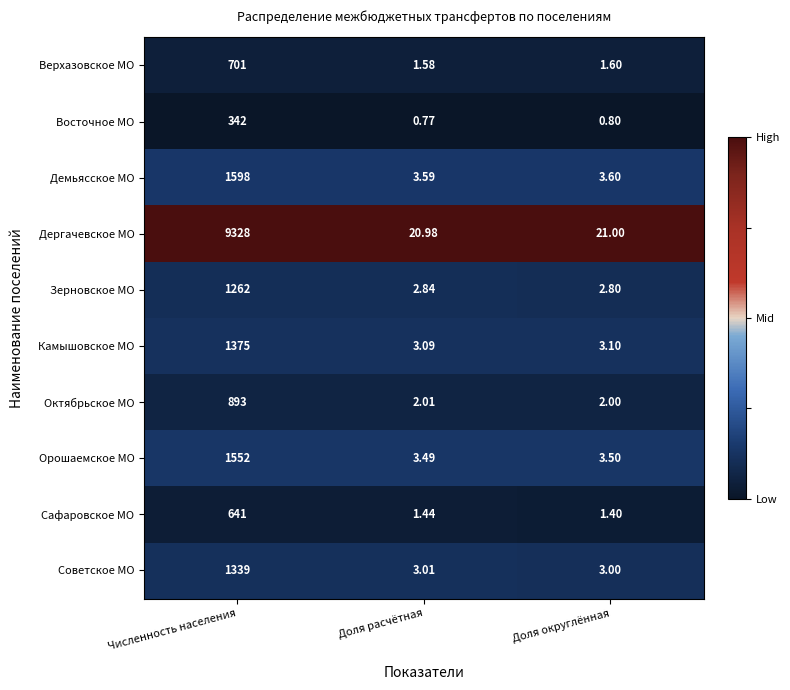

Which series has the largest range (max minus min)?

Дергачевское МО